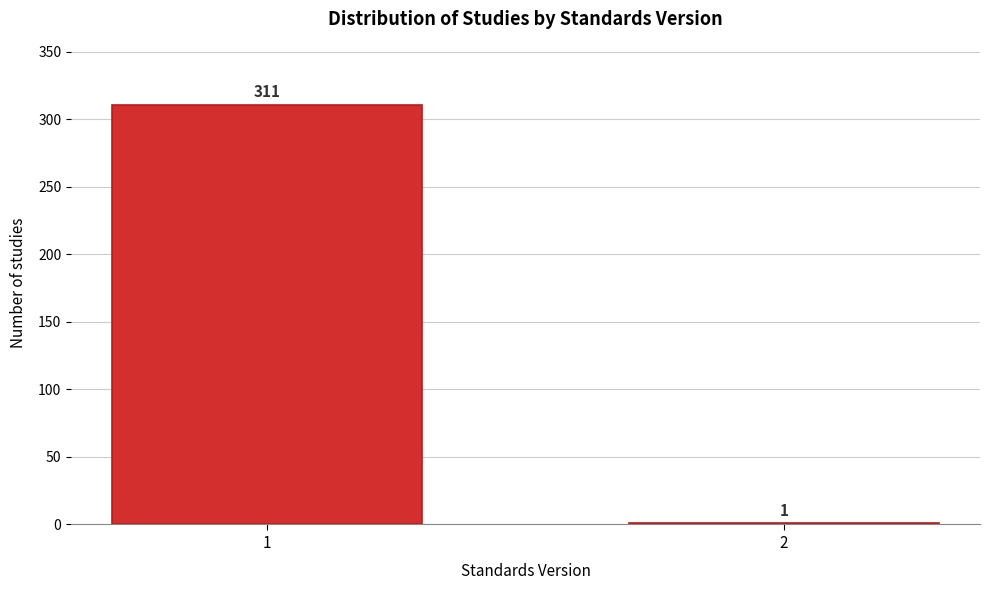

Reading left to right, what are all the values shown in this chart?

1=311	2=1